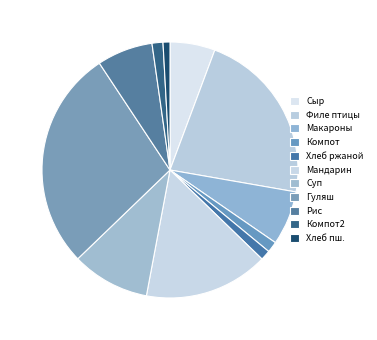

What percentage is NOT represented by Гуляш?

72.1%